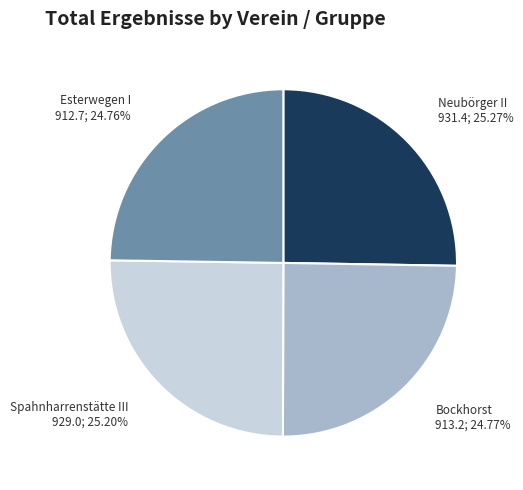

True or false: Esterwegen I accounts for 25% of the total.

True